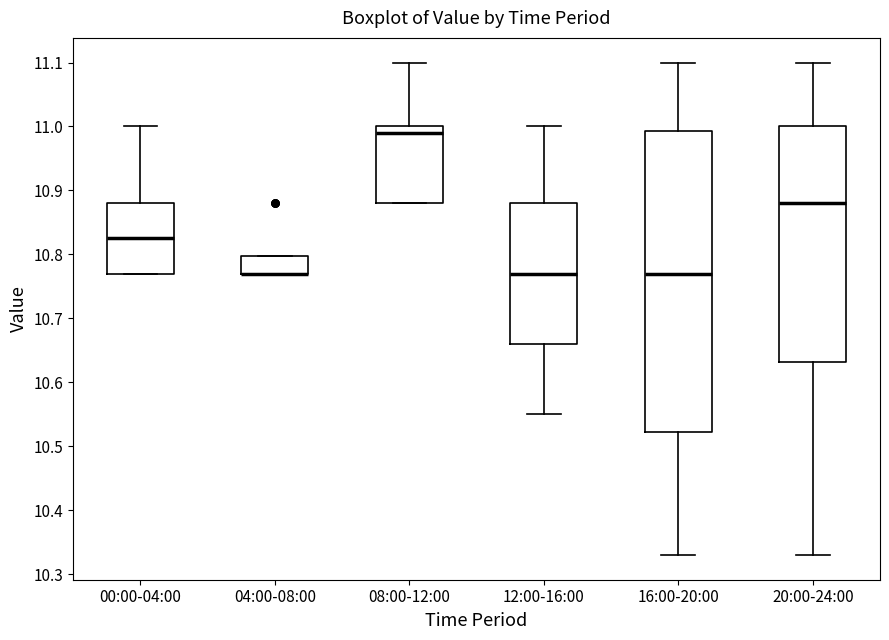

Where is the upper edge of the box for 00:00-04:00 on the y-axis? The values are not printed on the chart, so give them approximately, as read against the axis.

10.88